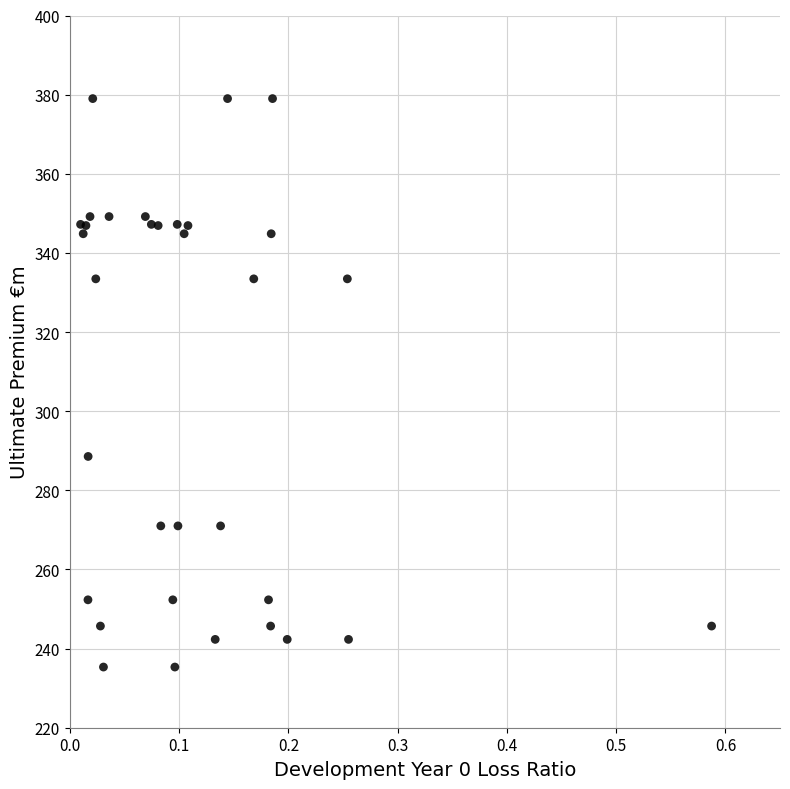

What Y value in the scatter plot is closest to 307?

288.6